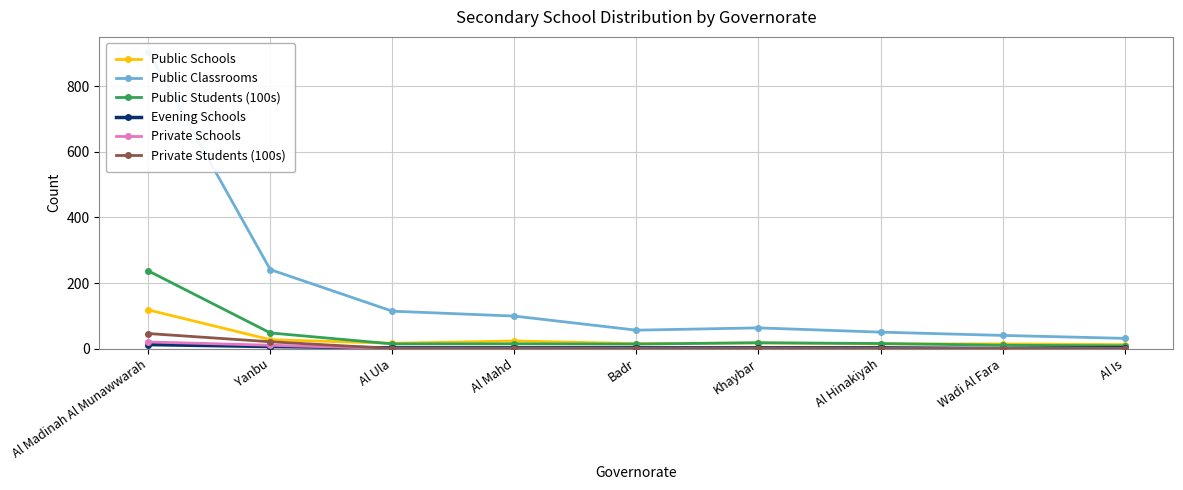

True or false: Private Schools and Private Students (100s) cross at least once.

False